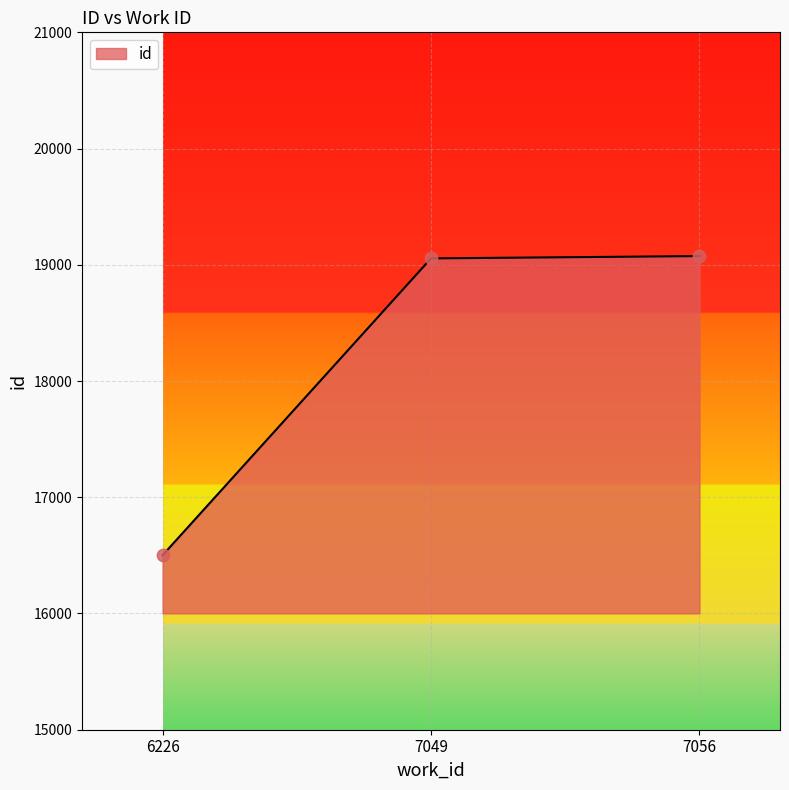

What is the ratio of the value at 6226 to the value at 7049?

0.9